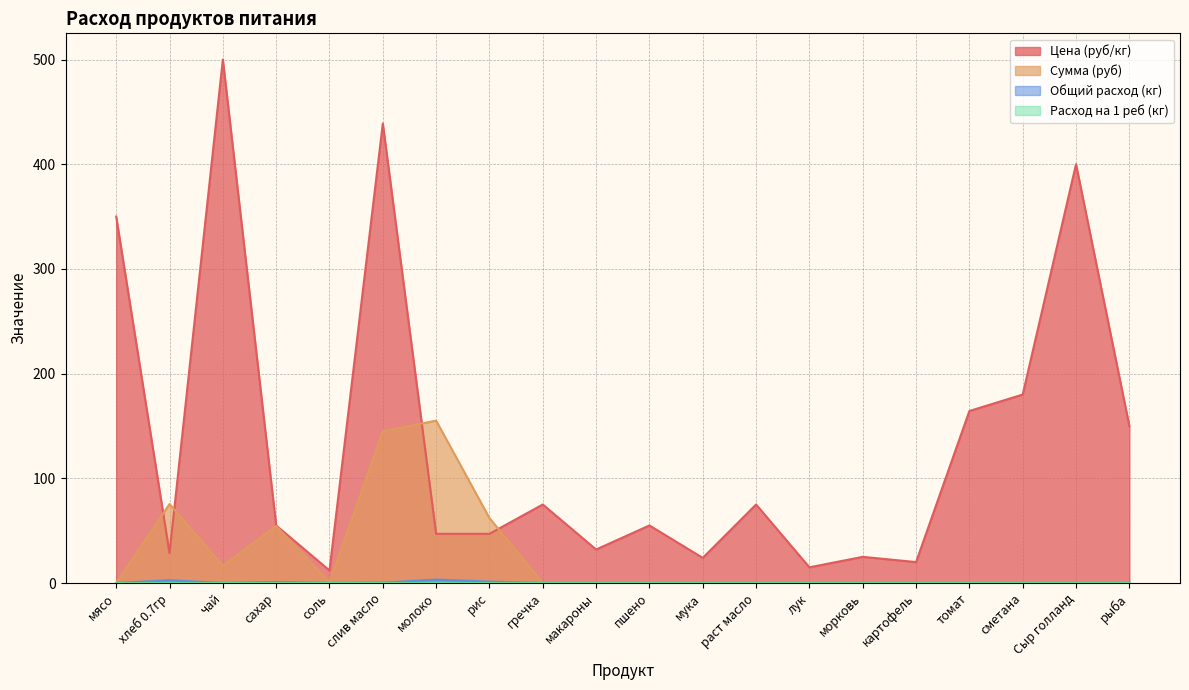

What is the spread (max minus min) of values at слив масло?

438.9